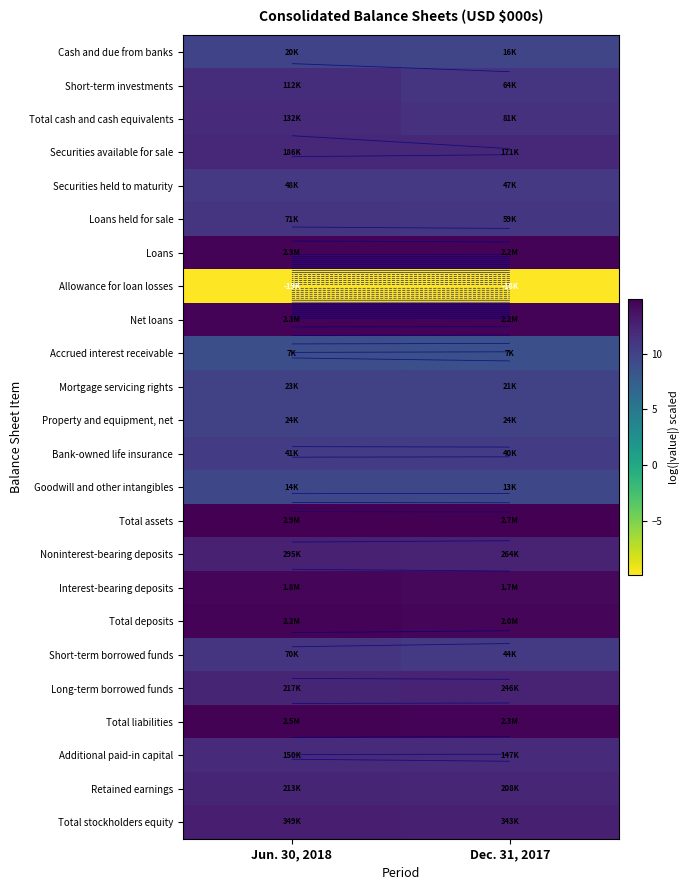

The value of Securities available for sale at Dec. 31, 2017 is 4.1. True or false?

False